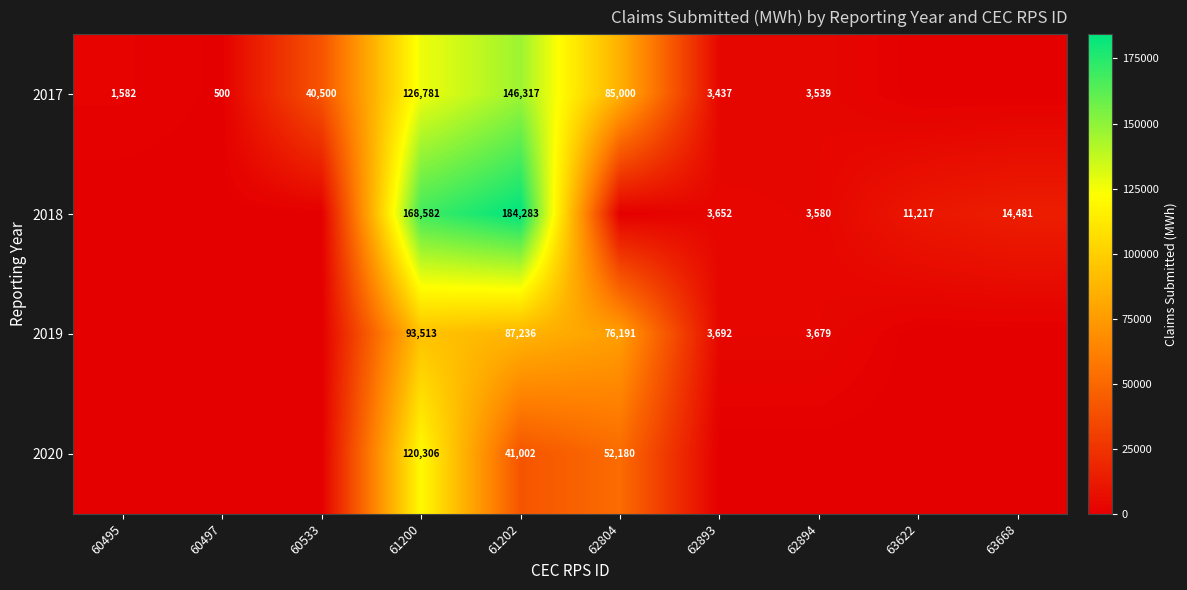

Is it true that 2020 equals 14191 at 61202?

False